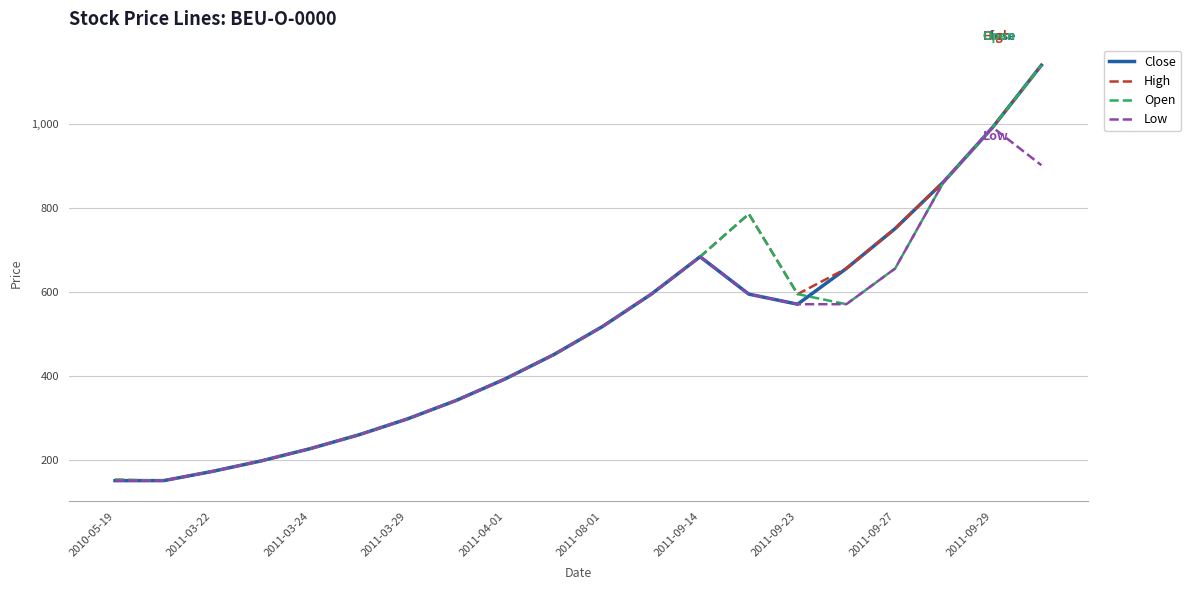

What is the highest value of the Low series?

991